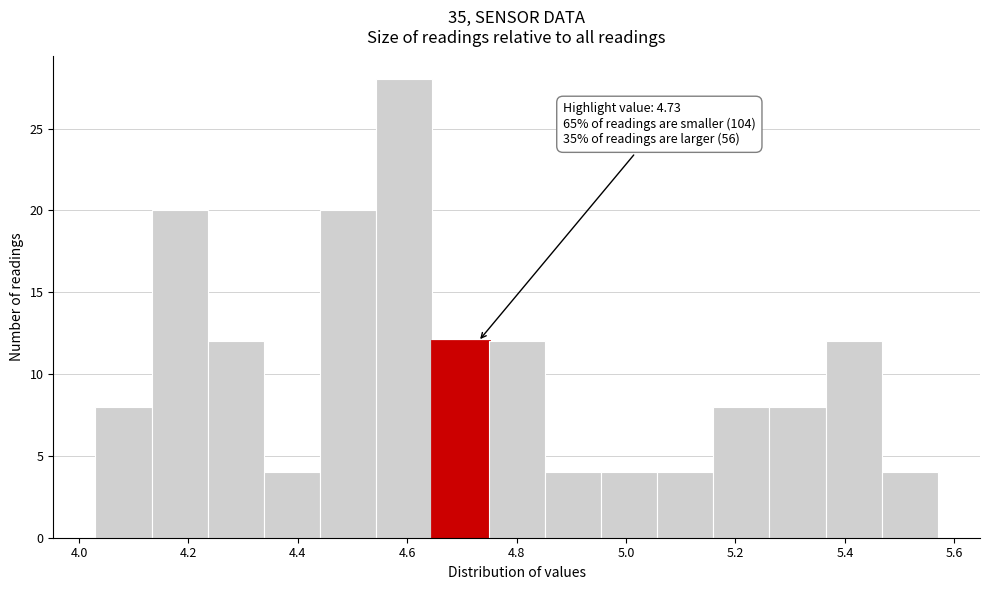

Which range on the x-axis has the tallest bar?

4.54 to 4.64